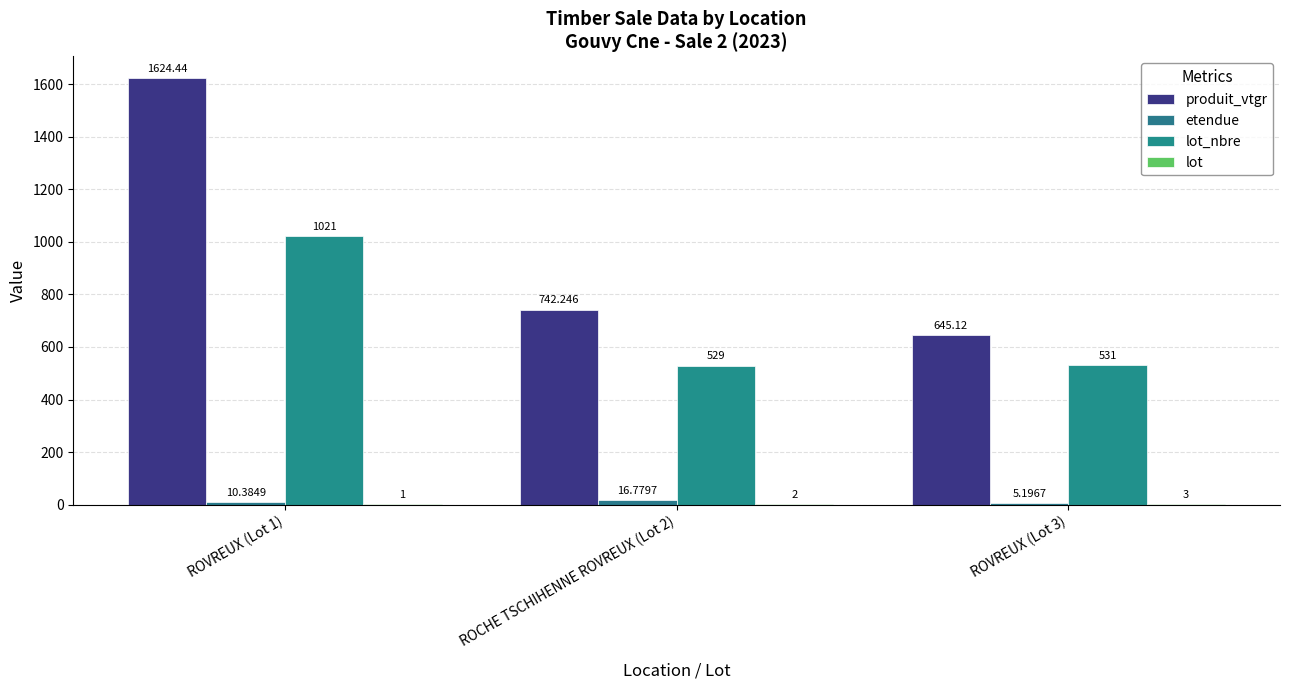

Does the chart contain stacked bars?

No